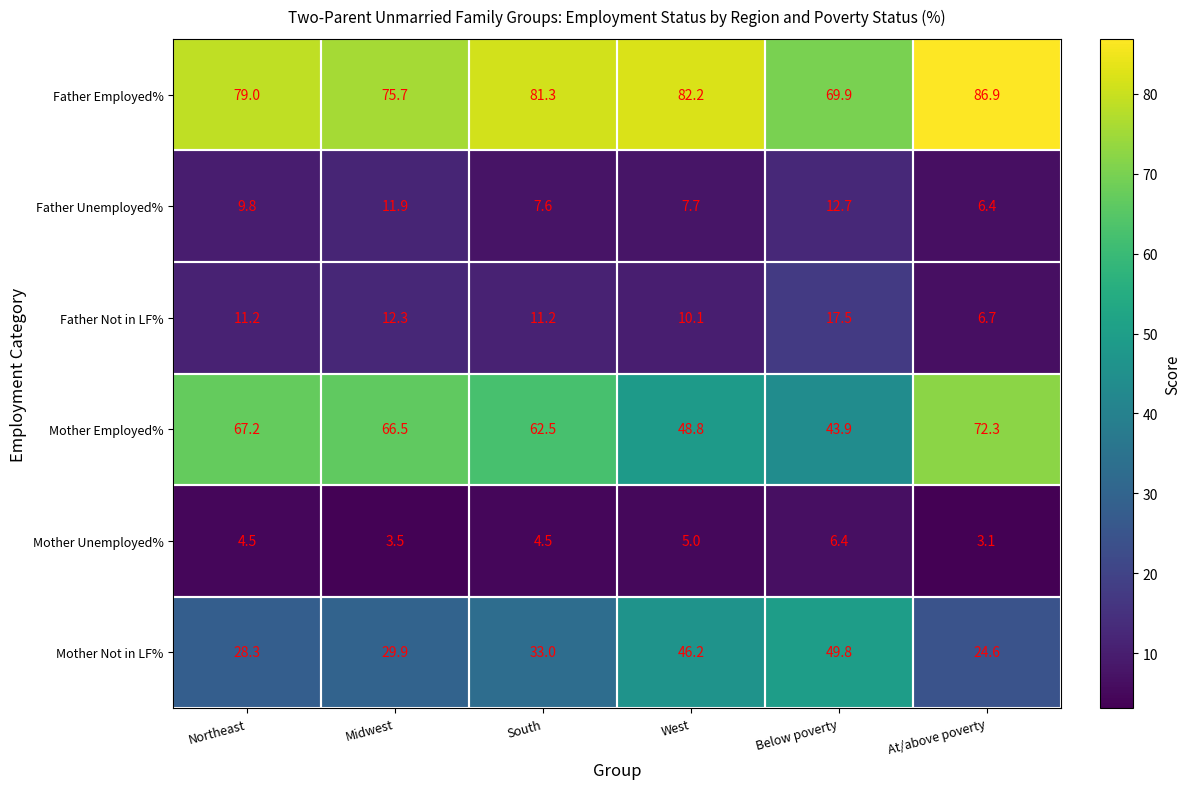

The Mother Unemployed% series shows 3.1 at At/above poverty. True or false?

True